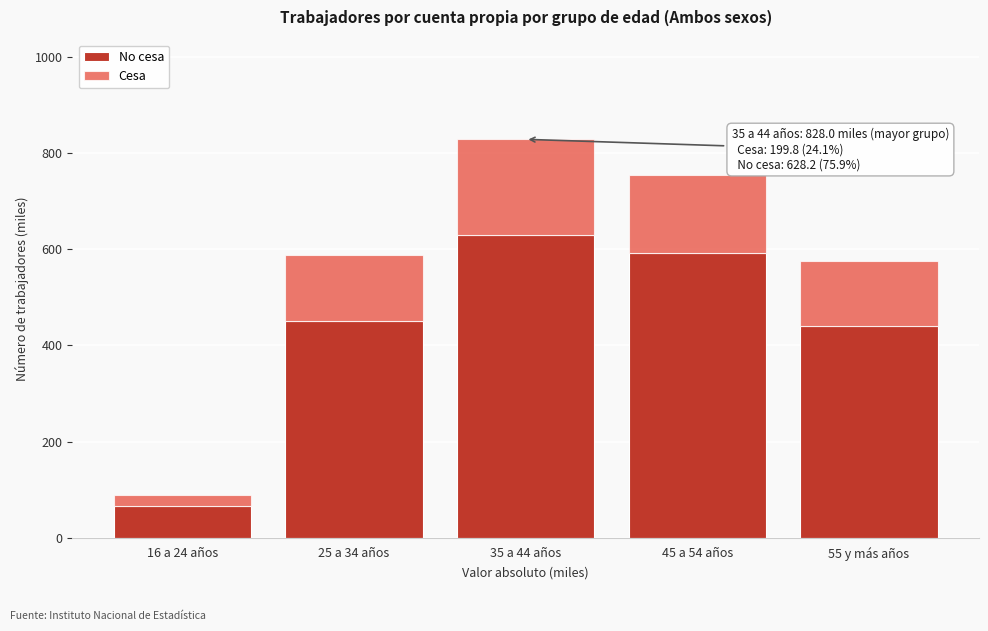

Reading left to right, list the values for the No cesa series.

16 a 24 años=66.0	25 a 34 años=450.9	35 a 44 años=628.2	45 a 54 años=590.9	55 y más años=440.2